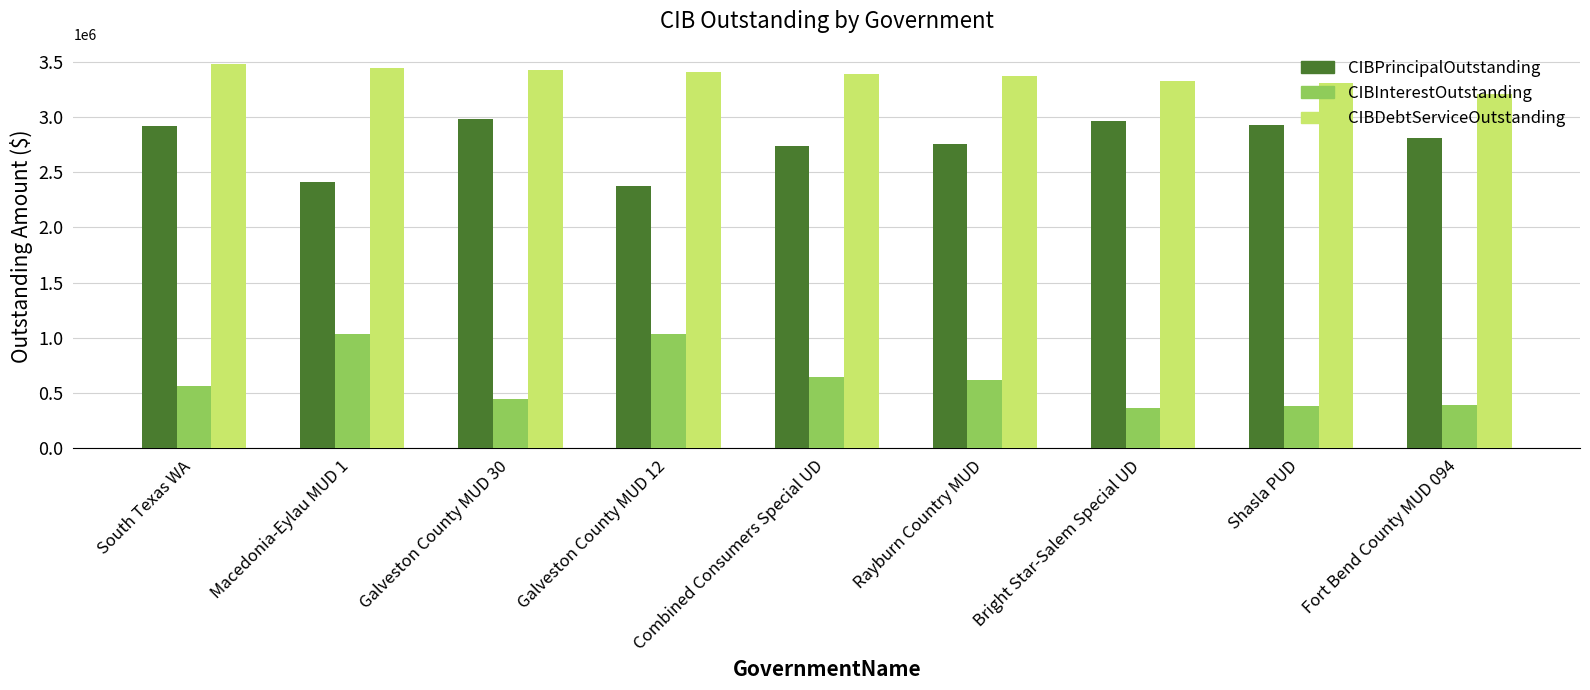

What is the sum of the CIBPrincipalOutstanding values at Macedonia-Eylau MUD 1 and Galveston County MUD 30?

5390754.0